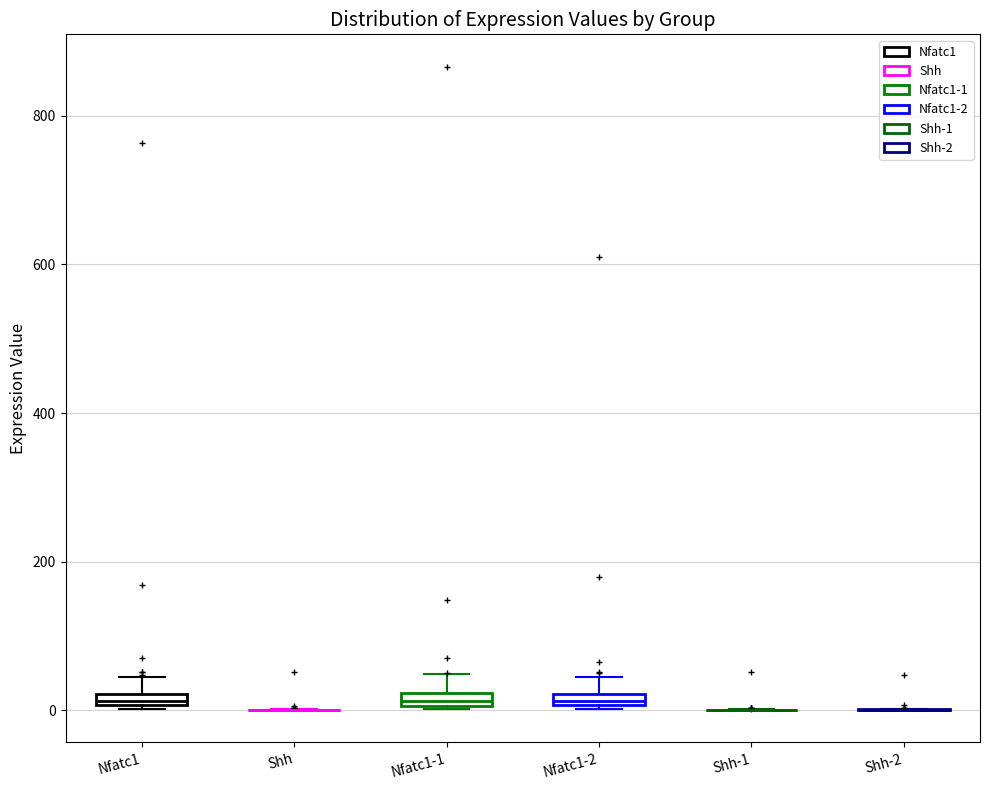

Where is the upper edge of the box for Nfatc1-2 on the y-axis? The values are not printed on the chart, so give them approximately, as read against the axis.

20